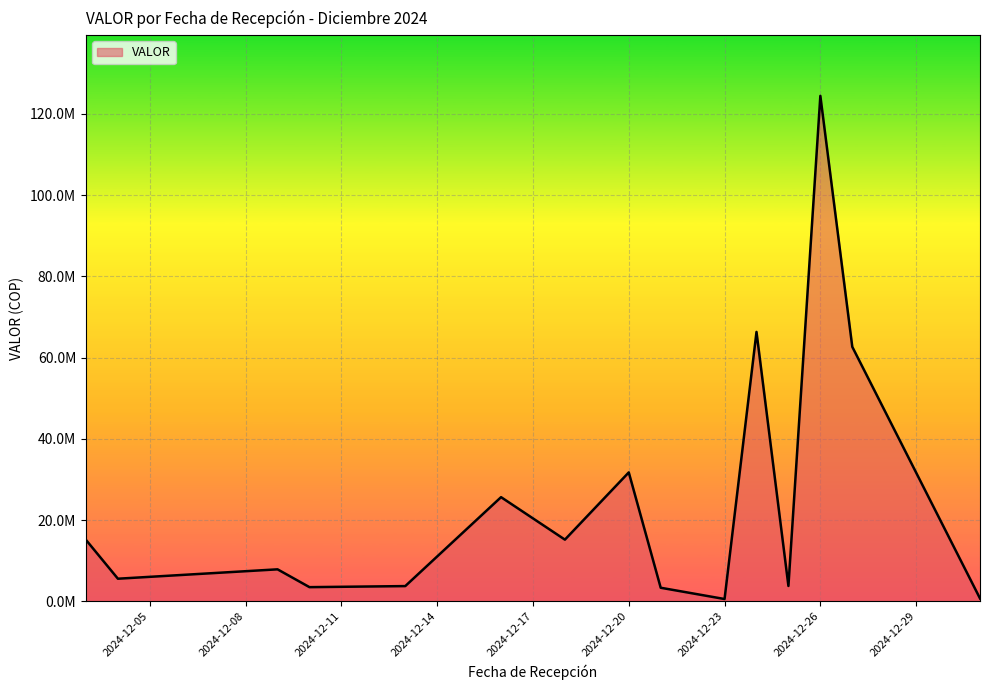

Is this an area chart (filled region under the line)?

Yes